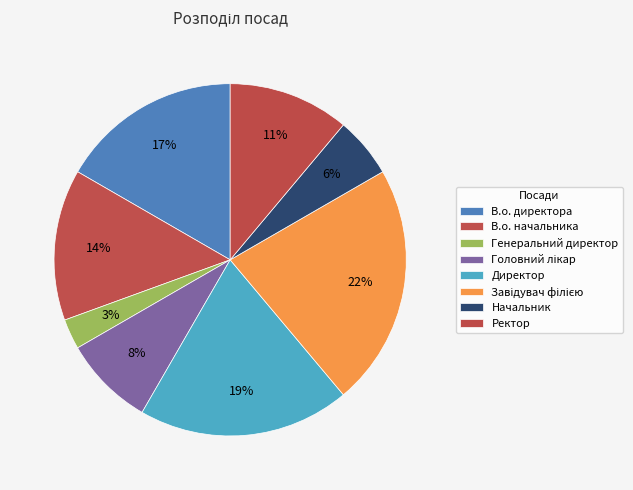

Count the number of slices in the pie.

8